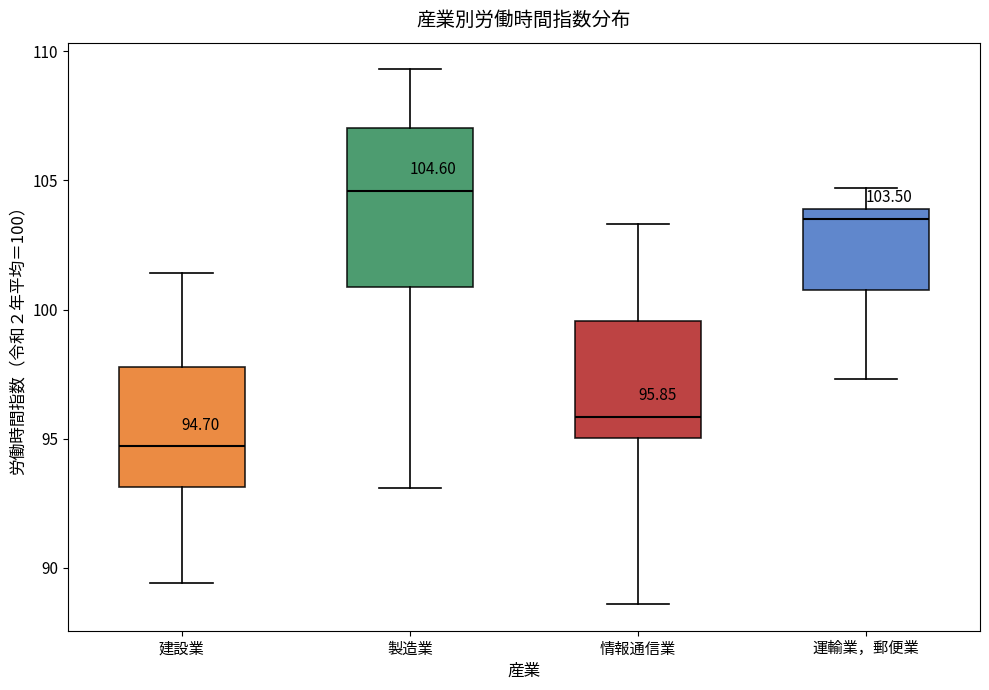

Which box has the lowest median line?

建設業